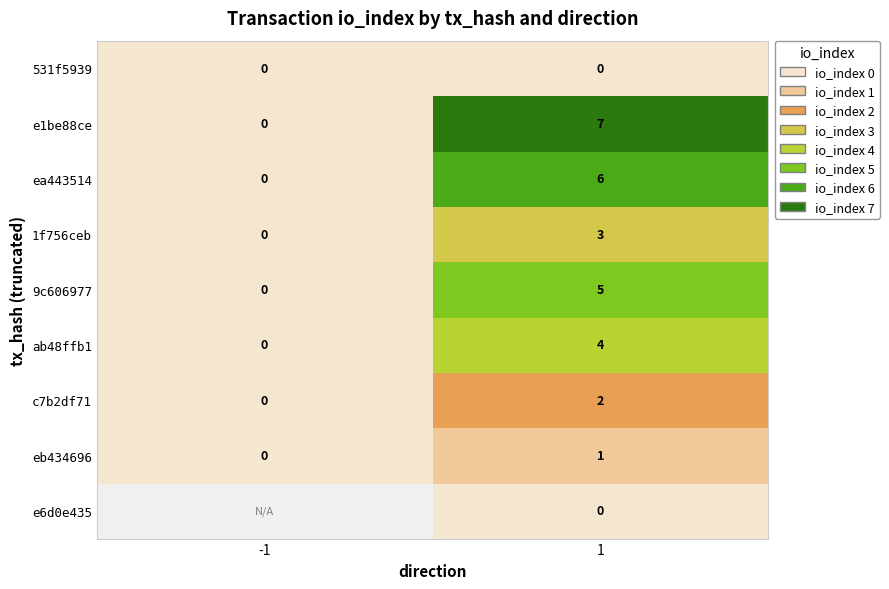

Where is 1f756ceb nearest to the value 1?

-1